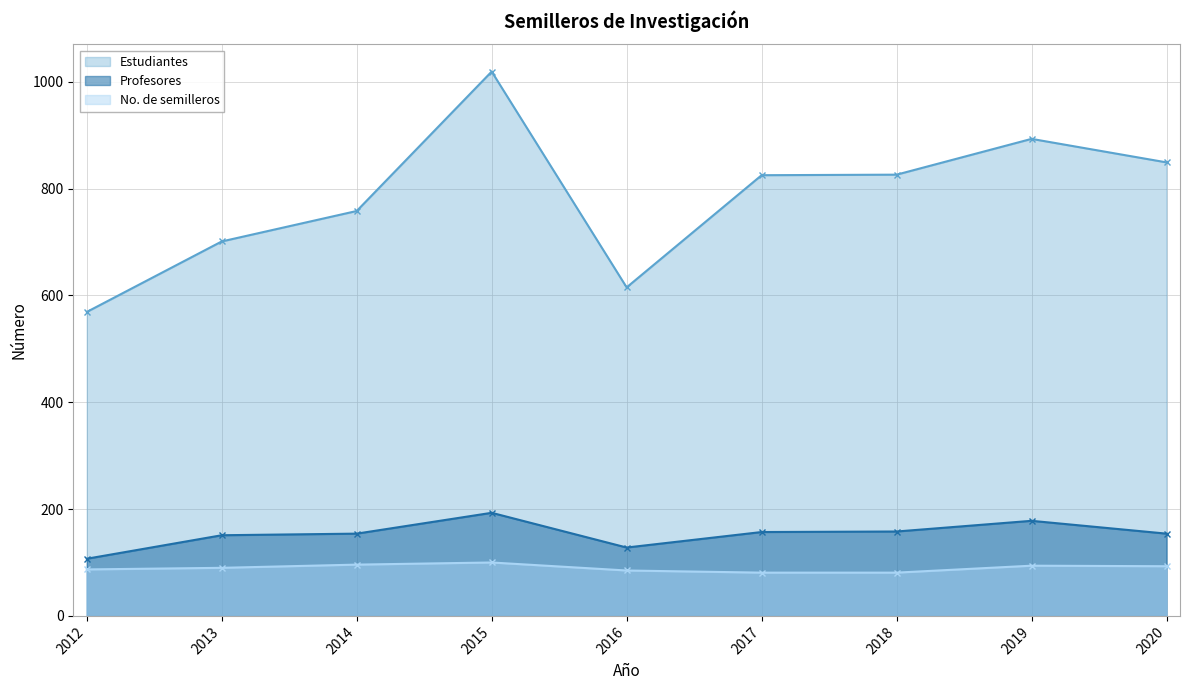

True or false: Estudiantes and No. de semilleros cross at least once.

False